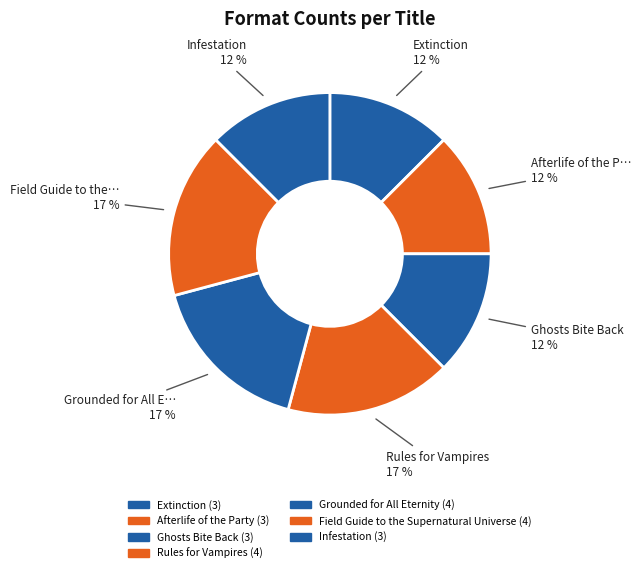

Count the number of slices in the pie.

7